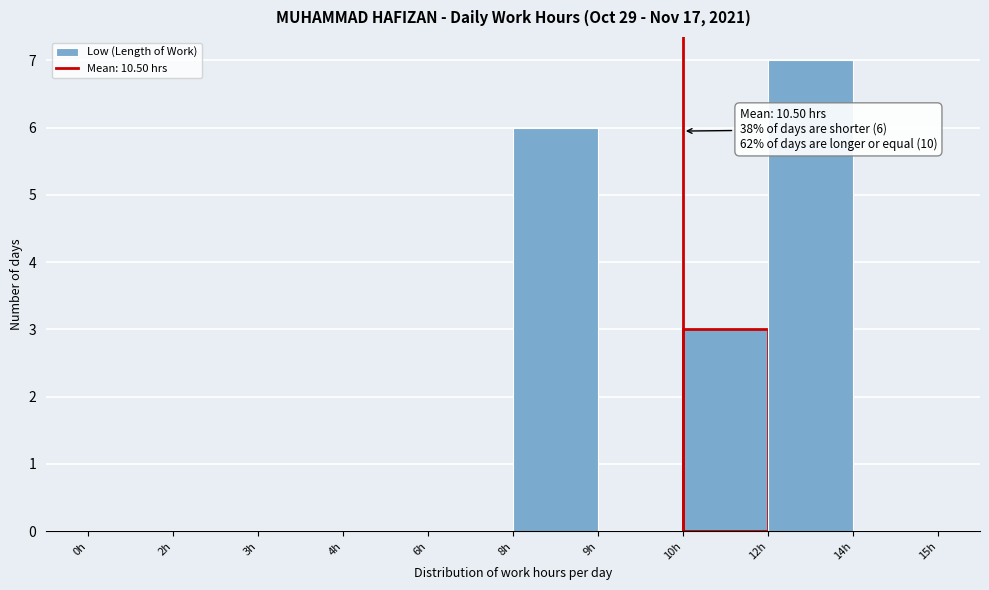

Reading left to right, list all the values displayed in this chart.

0h=0	2h=0	3h=0	4h=0	6h=0	8h=6	9h=0	10h=3	12h=7	14h=0